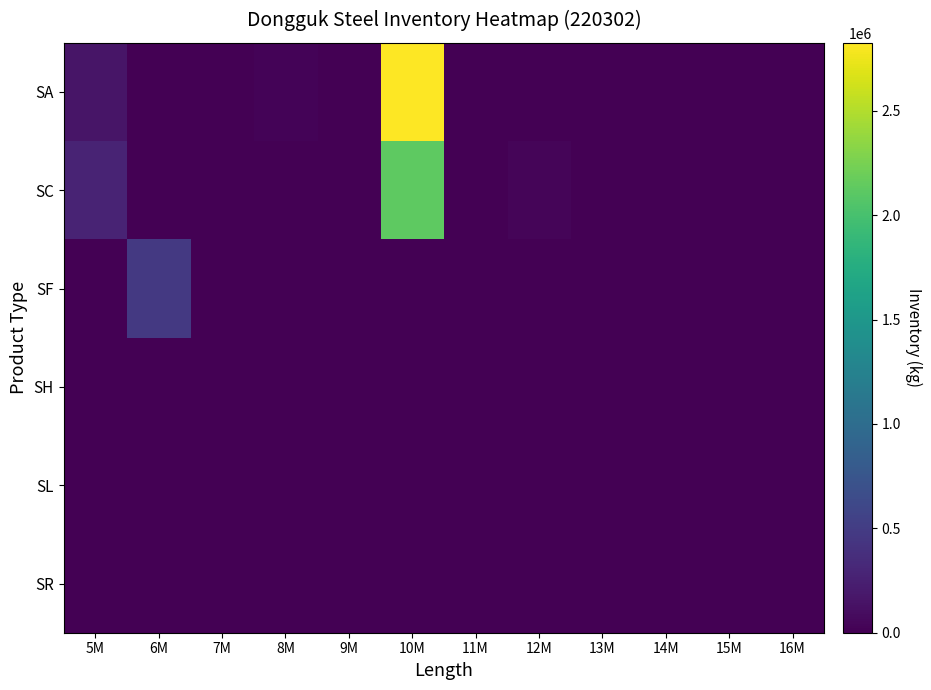

How many series are shown in this chart?

6